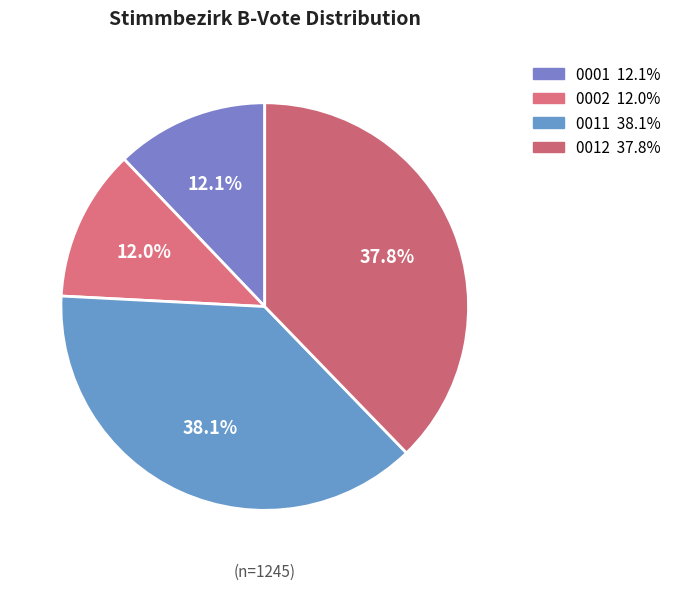

How many slices are in this pie chart?

4